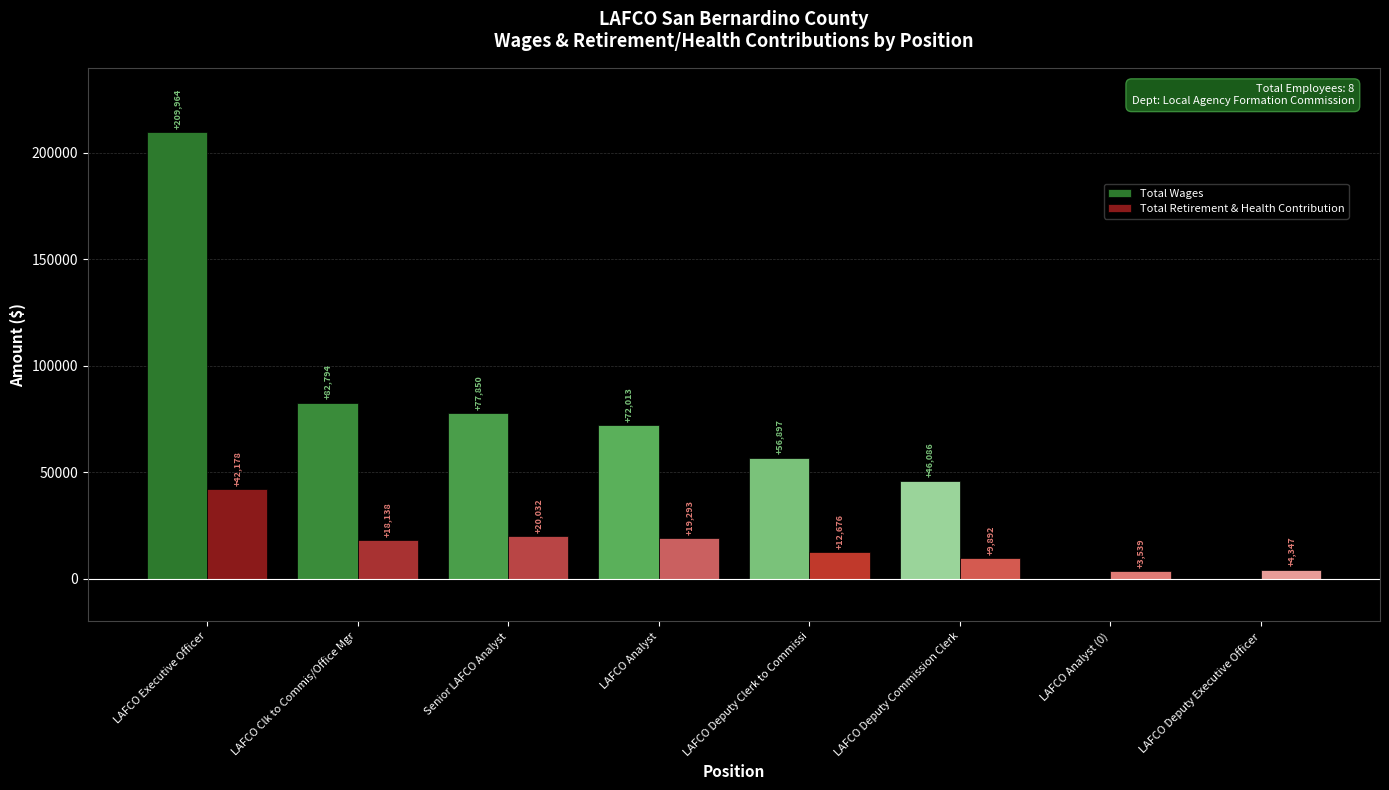

Which series has the largest total across all categories?

Total Wages